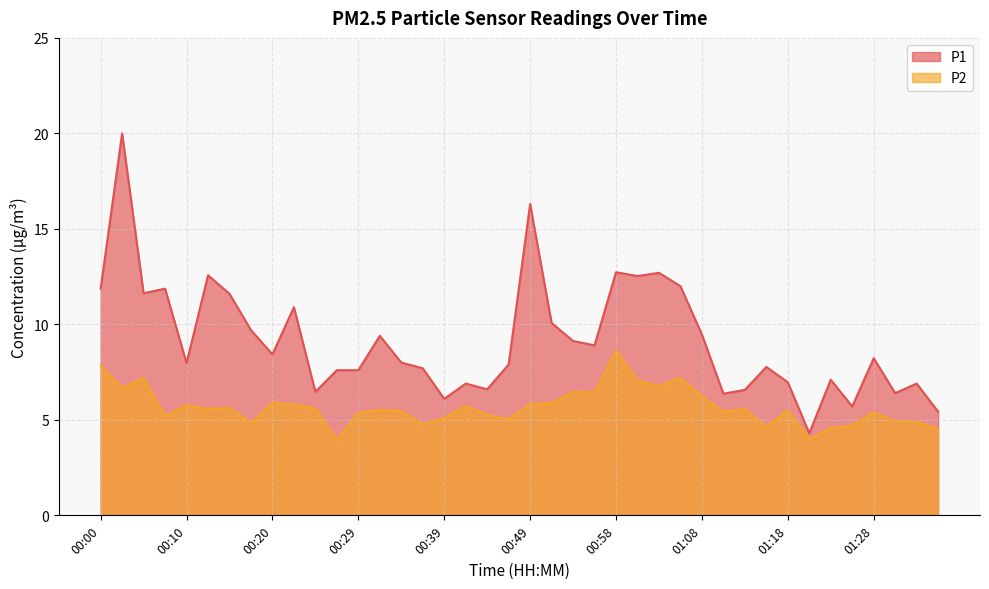

How many values in the P2 series are below 5?

10